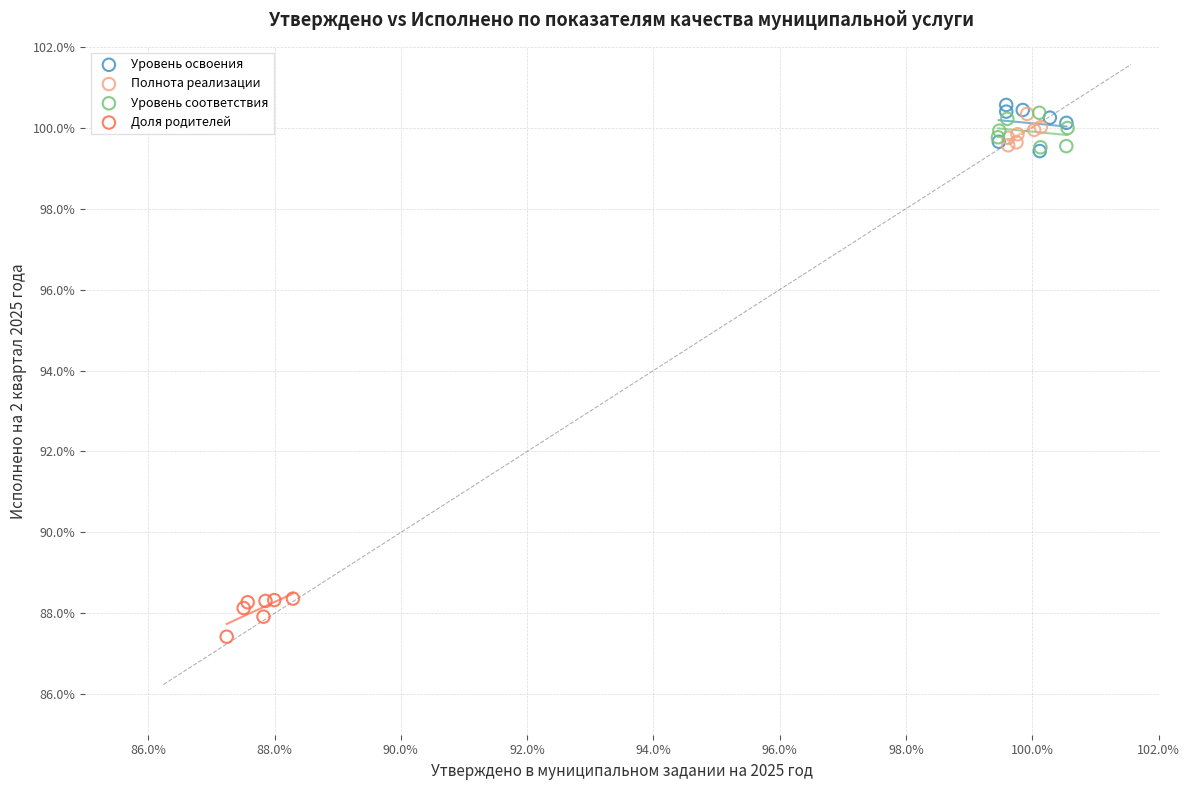

Which series contains the lowest Y value?

Доля родителей